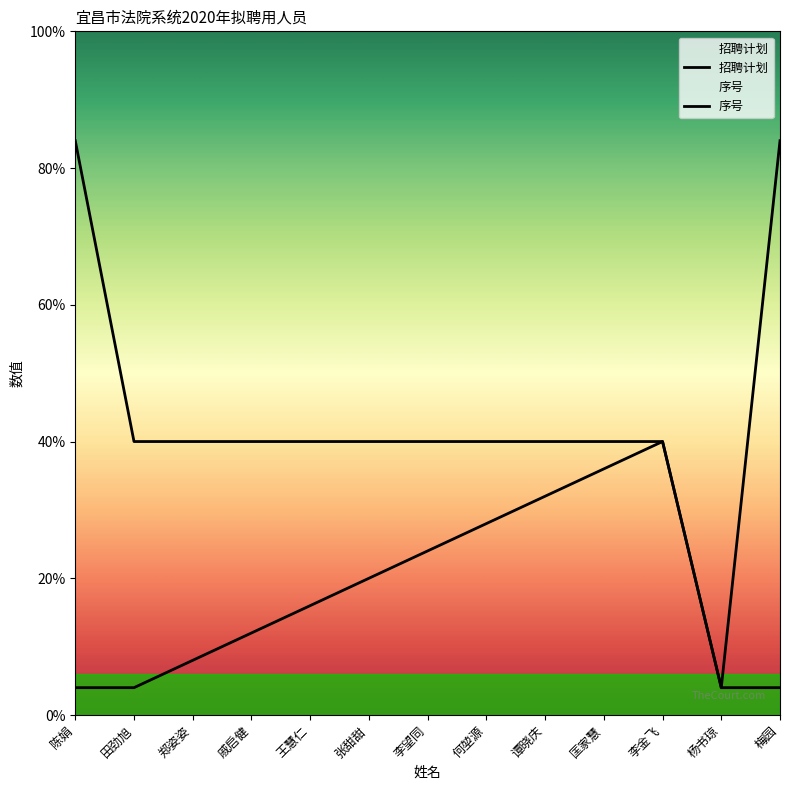

Does the chart display data point markers on the line(s)?

No